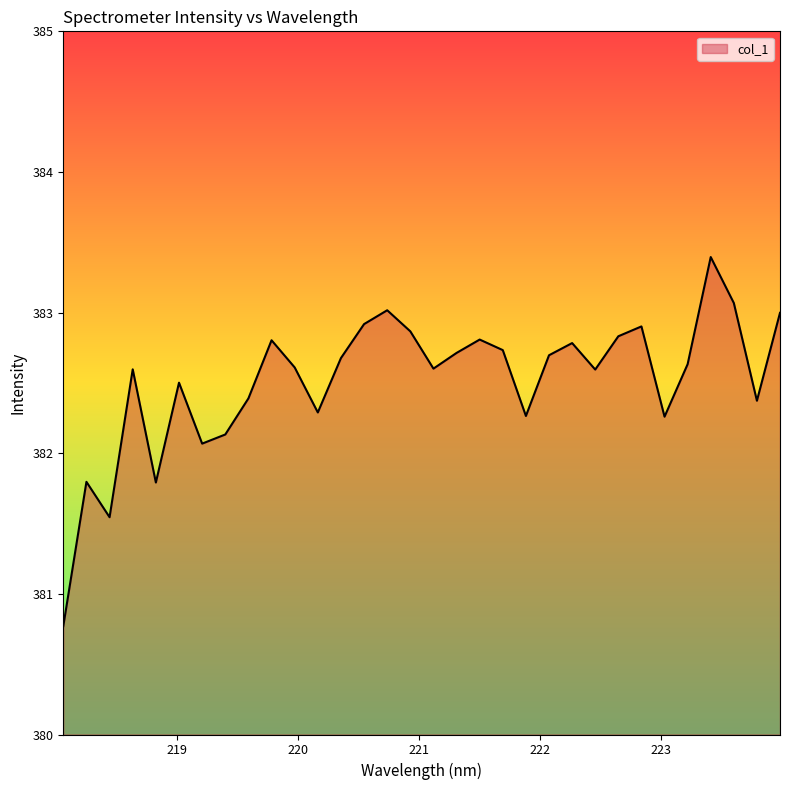

What is the difference between the maximum and minimum values?

2.6